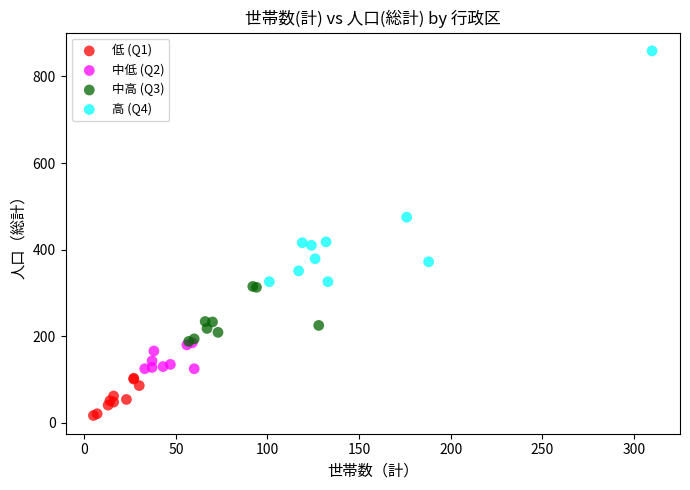

Which series reaches the minimum Y coordinate?

低 (Q1)